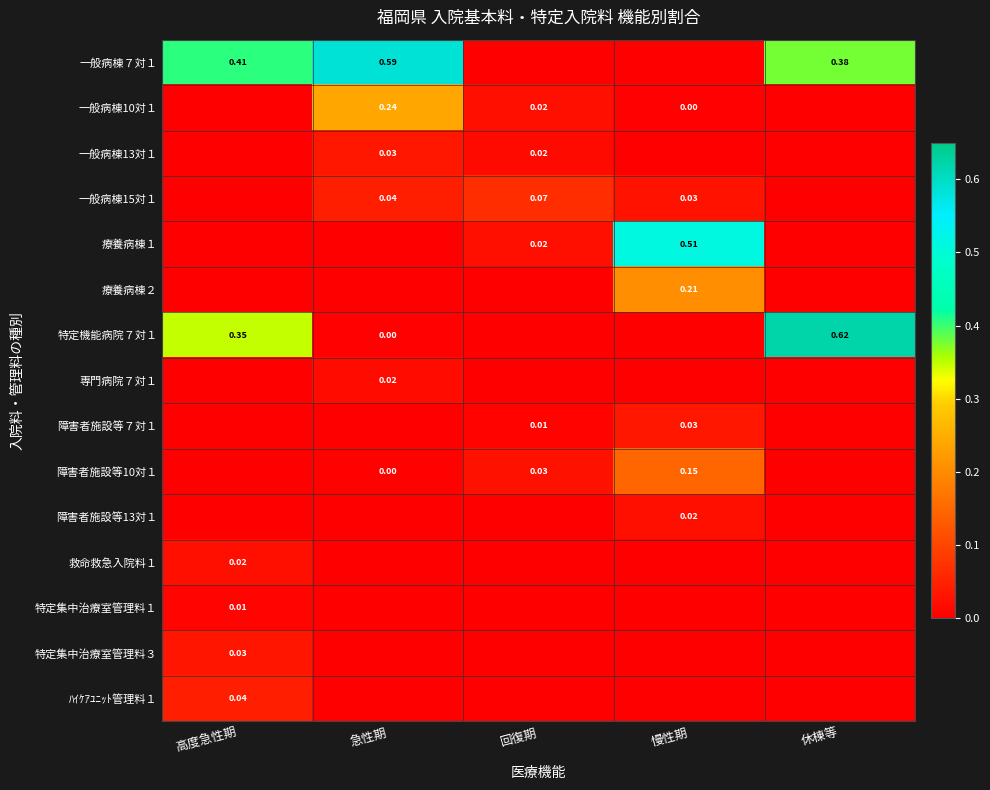

Which has a higher value, 高度急性期 or 慢性期?

高度急性期